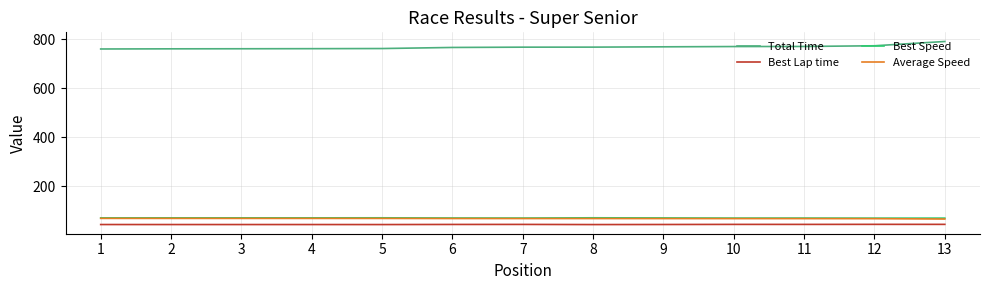

The Total Time series shows 770.0 at 11. True or false?

True